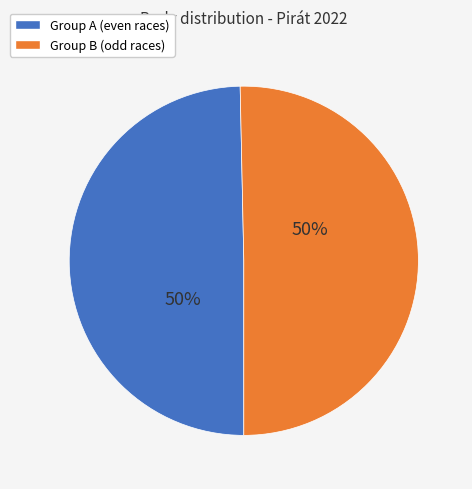

Count the number of slices in the pie.

2